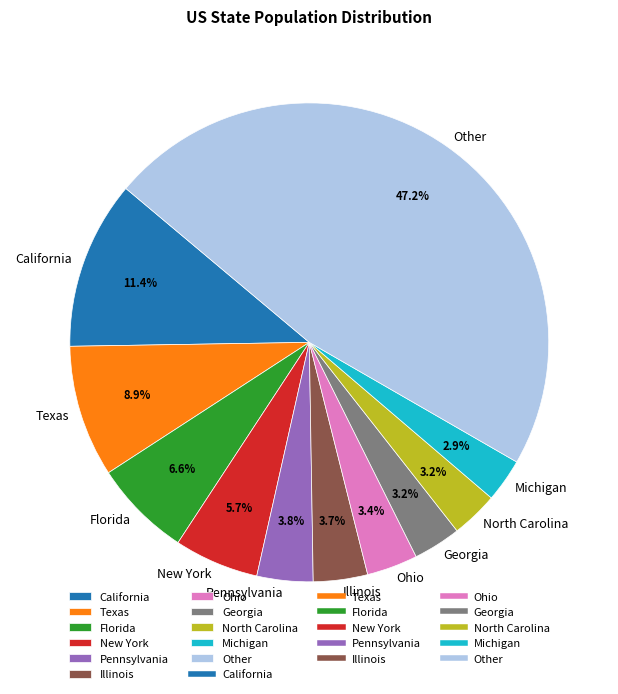

Is there any slice that represents more than half of the pie?

No